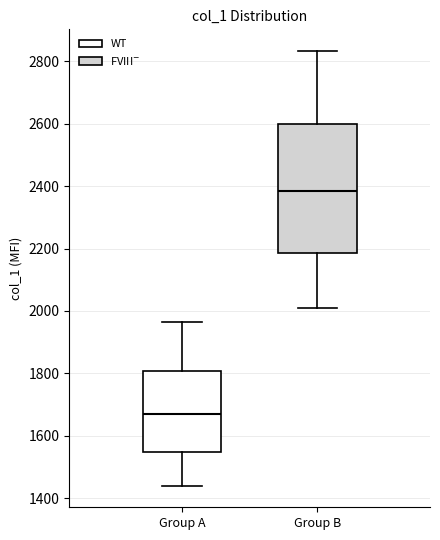

Where is the upper edge of the box for Group A on the y-axis? The values are not printed on the chart, so give them approximately, as read against the axis.

1800